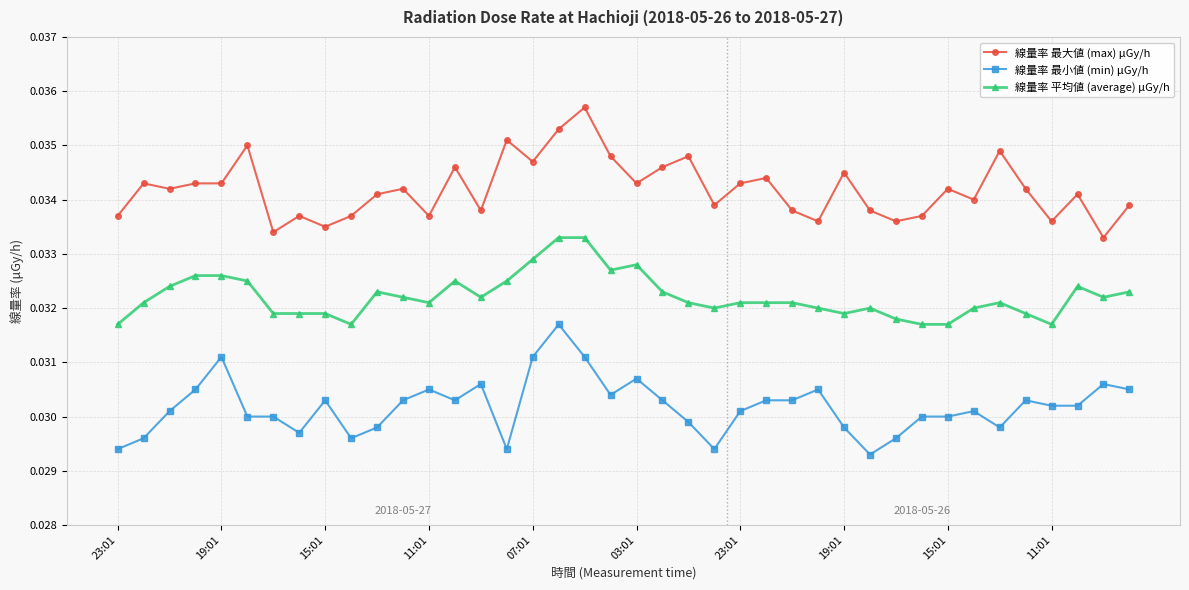

List the series in order of their overall mean, highest first.

線量率 最大値 (max) μGy/h, 線量率 平均値 (average) μGy/h, 線量率 最小値 (min) μGy/h